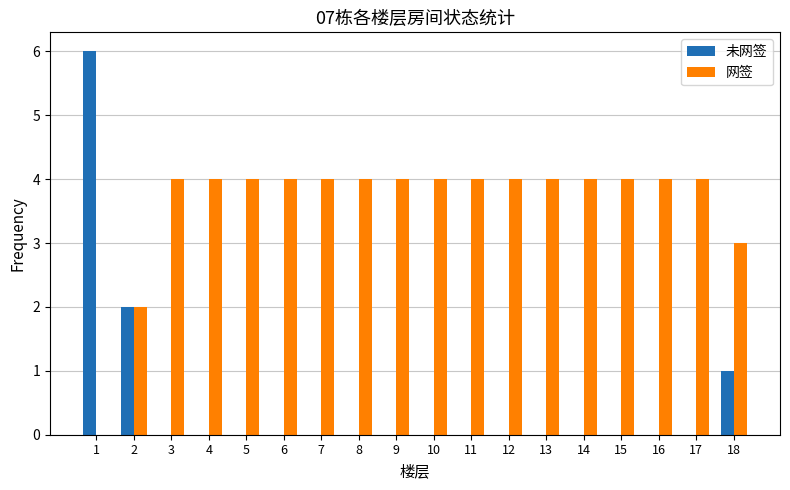

What is the total value across all series at 2?

4